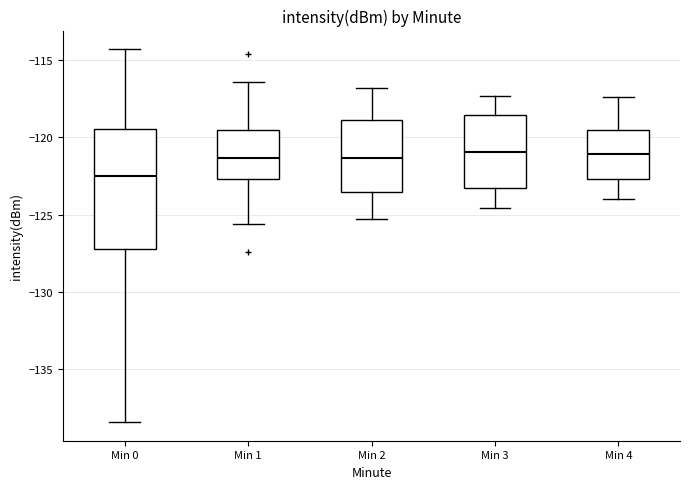

Reading left to right, read every box against the y-axis: the position of its median line, the range the box covers, and the ends of its whiskers. The values are not printed on the chart, so give them approximately, as read against the axis.

Min 0: median -122.5, box -127.0 to -119.5, whiskers -138.5 to -114.5
Min 1: median -121.5, box -122.5 to -119.5, whiskers -125.5 to -116.5
Min 2: median -121.5, box -123.5 to -119.0, whiskers -125.5 to -117.0
Min 3: median -121.0, box -123.5 to -118.5, whiskers -124.5 to -117.5
Min 4: median -121.0, box -122.5 to -119.5, whiskers -124.0 to -117.5